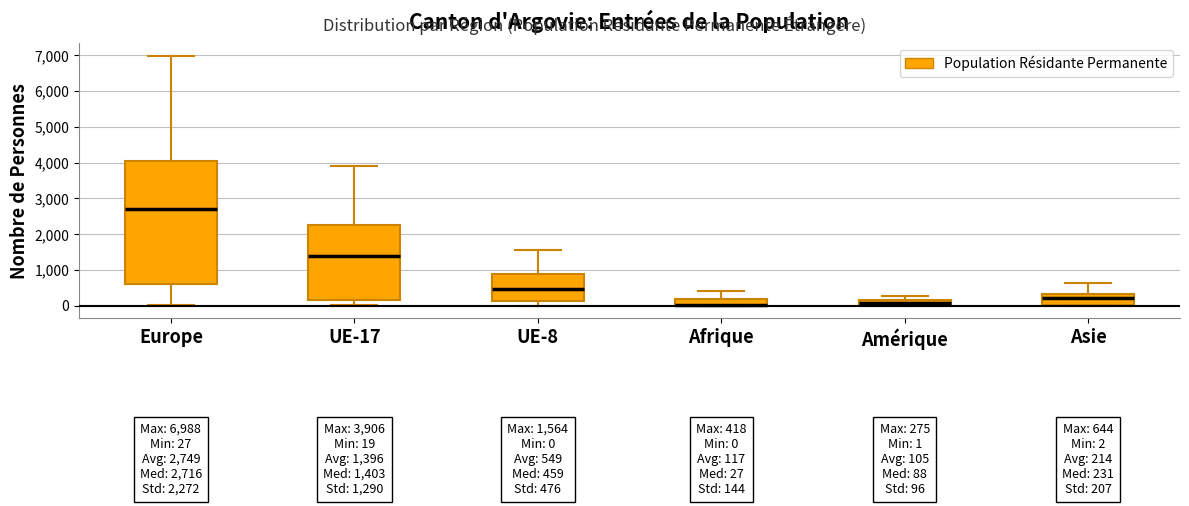

Which box is the tallest, from its lower edge to its upper edge?

Europe